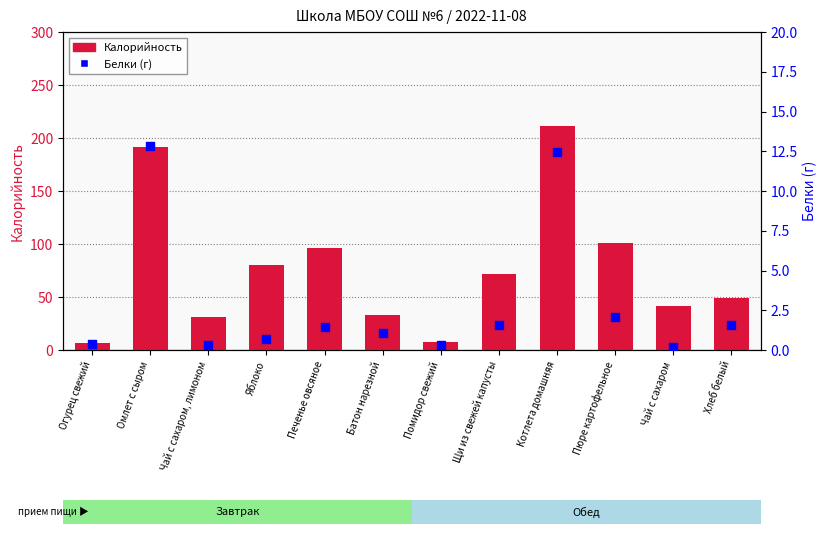

At which category is the sum across all series the highest?

Котлета домашняя